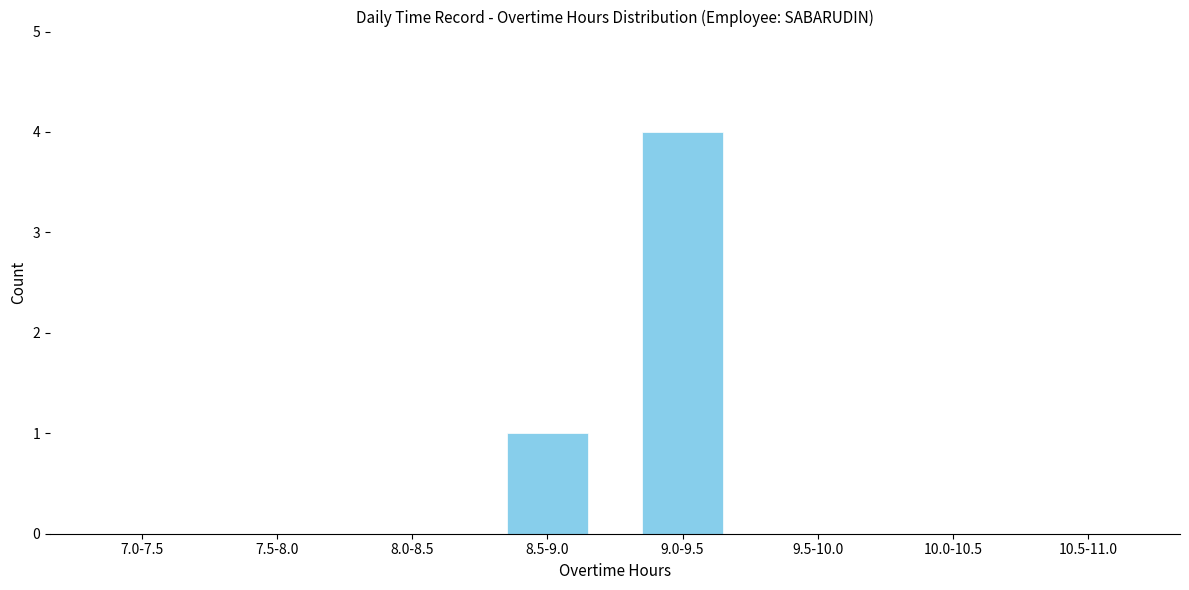

Reading left to right, extract all data points from this chart.

7.0-7.5=0	7.5-8.0=0	8.0-8.5=0	8.5-9.0=1	9.0-9.5=4	9.5-10.0=0	10.0-10.5=0	10.5-11.0=0